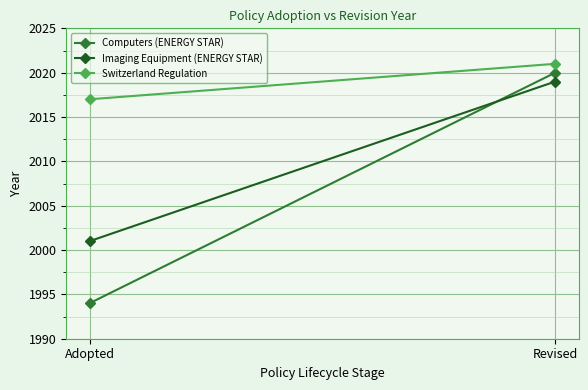

Reading right to left, transcribe all the data shown in this chart.

Computers (ENERGY STAR): 2020	1994
Imaging Equipment (ENERGY STAR): 2019	2001
Switzerland Regulation: 2021	2017